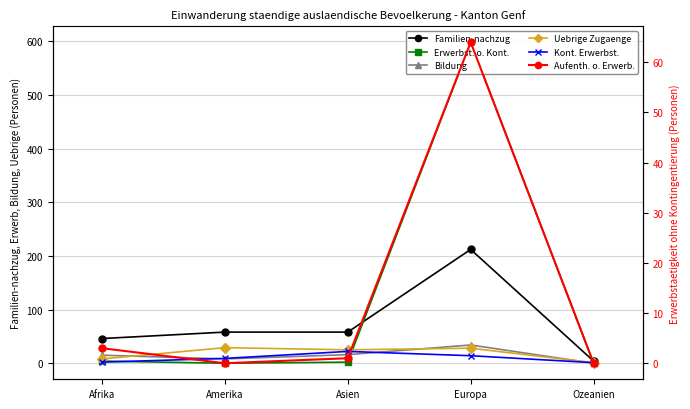

How many data points in Kontingentierte Erwerbstaetigkeit (col_2) are less than 9?

2